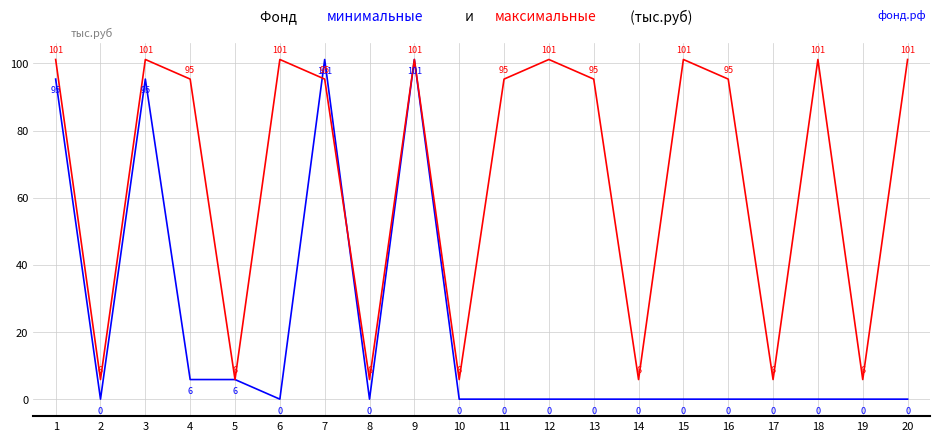

At which category is the sum across all series the highest?

9